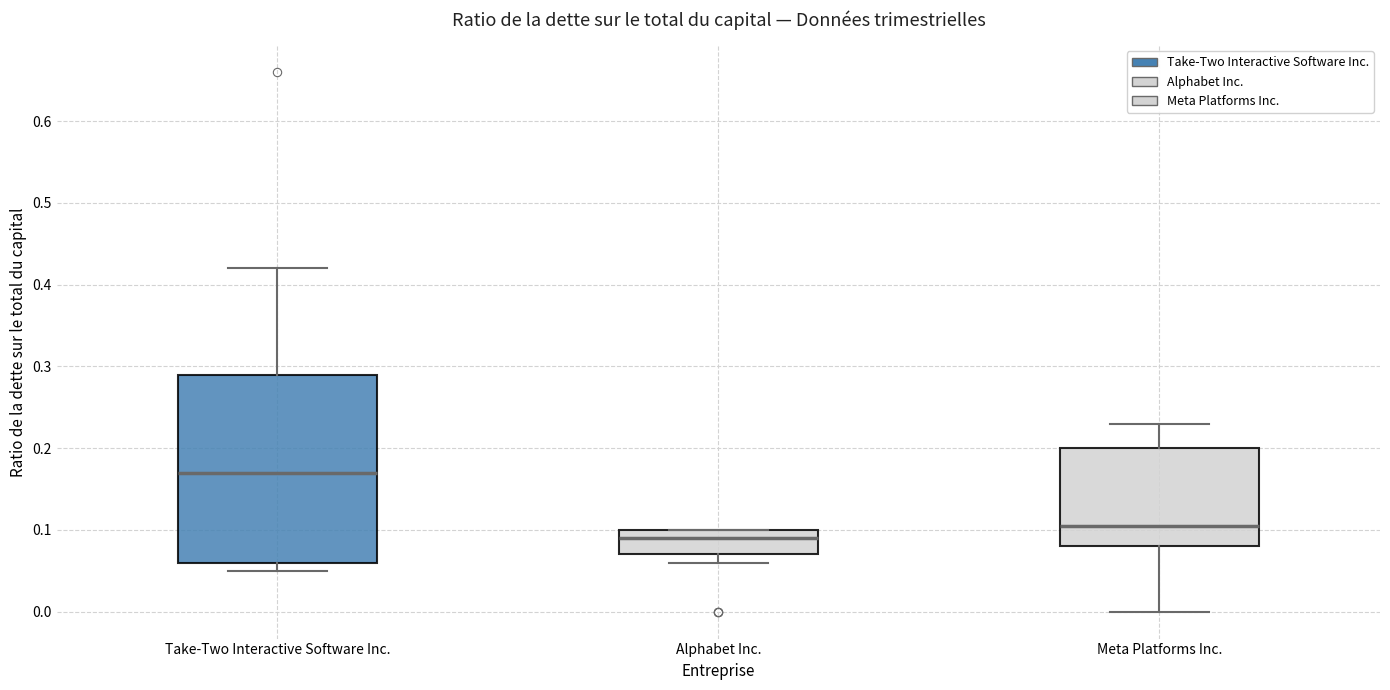

Where does the upper whisker of the box for Meta Platforms Inc. end on the y-axis? The values are not printed on the chart, so give them approximately, as read against the axis.

0.23